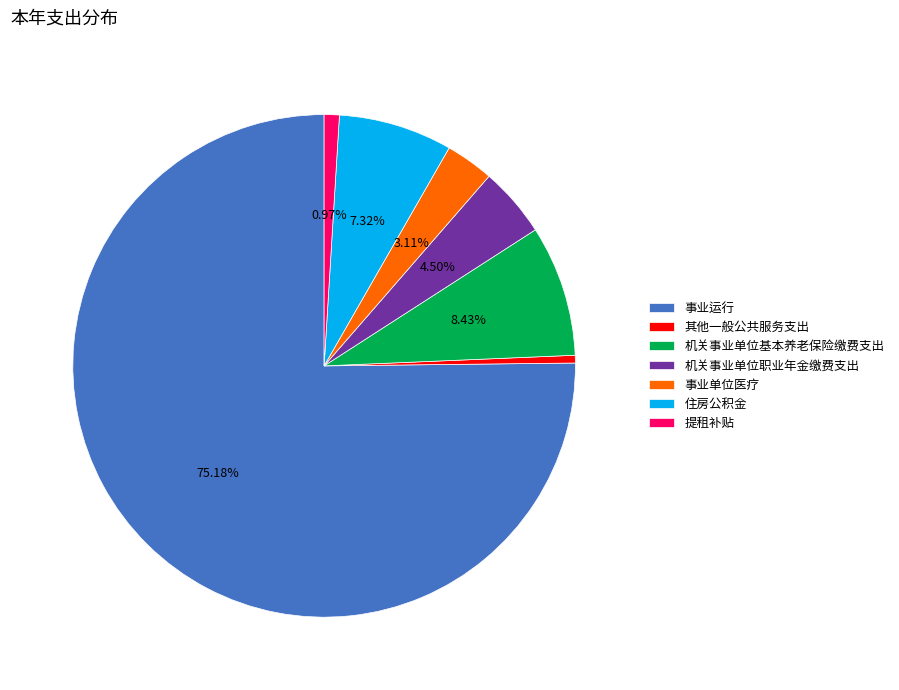

Is 事业运行 the majority of the pie?

Yes